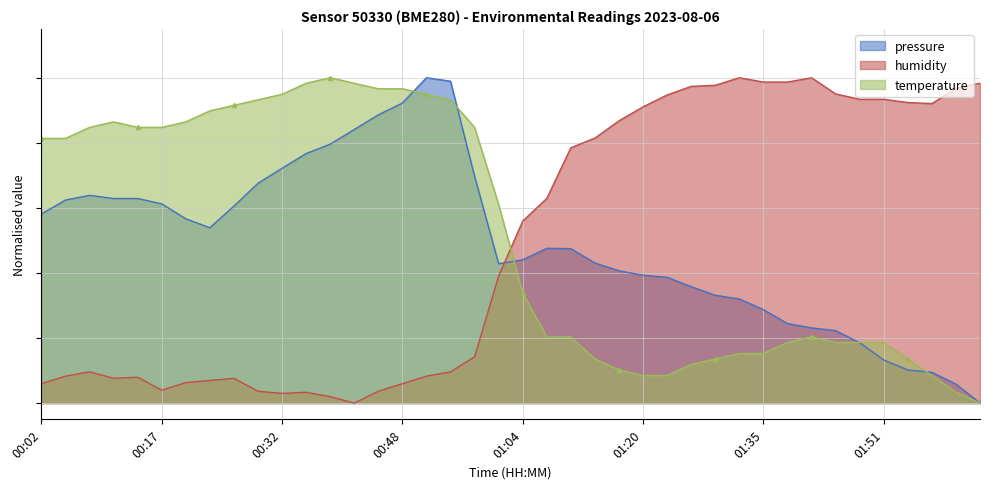

Does the chart have visible grid lines?

Yes